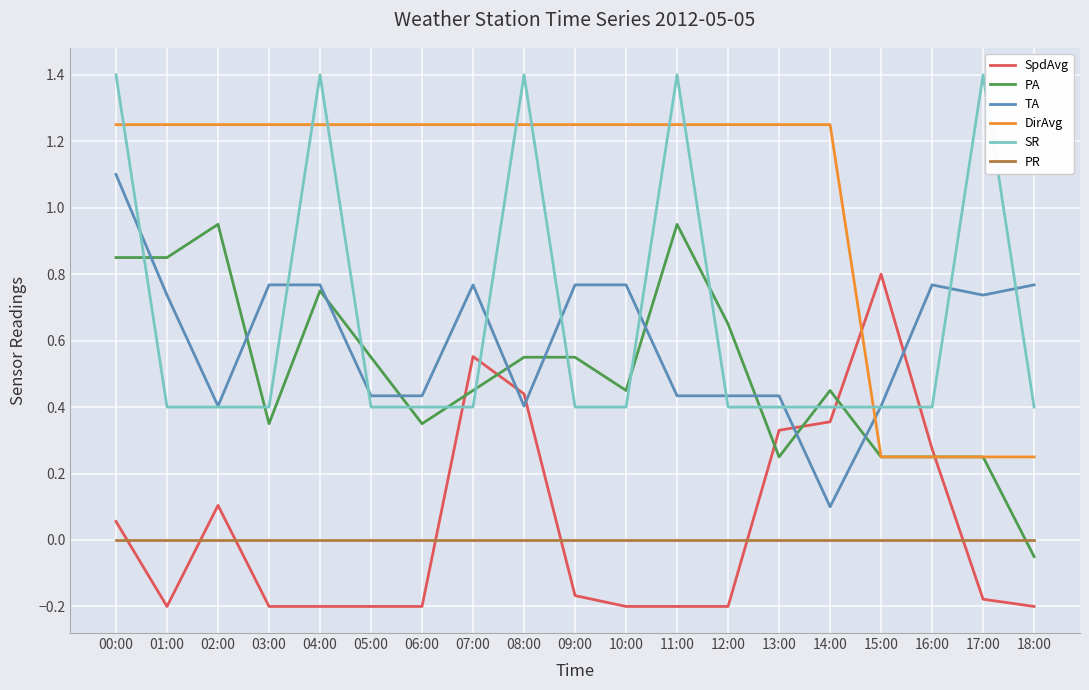

Count the SR values in the range 0 to 1.

14